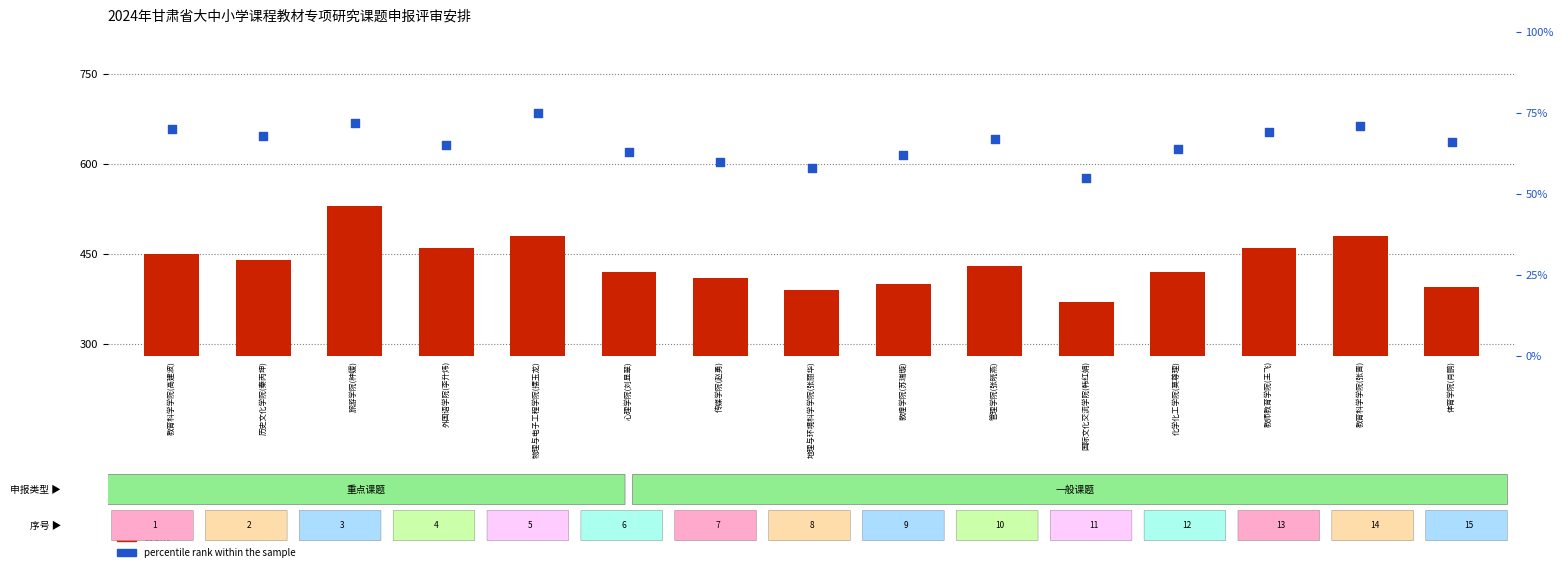

Which series has the largest total across all categories?

count